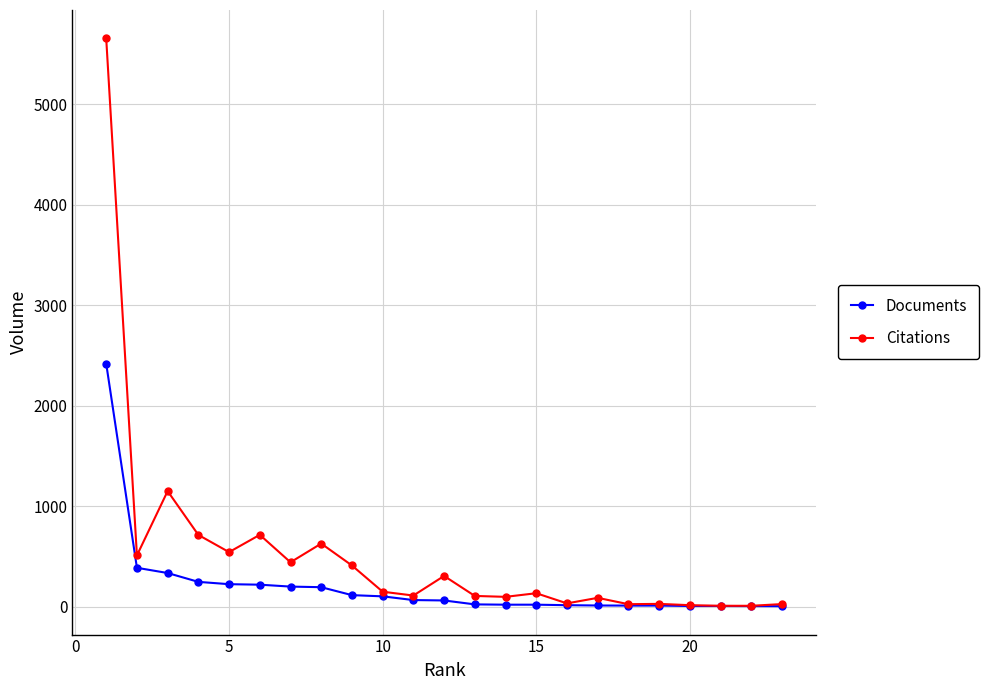

What is the highest value of the Documents series?

2421